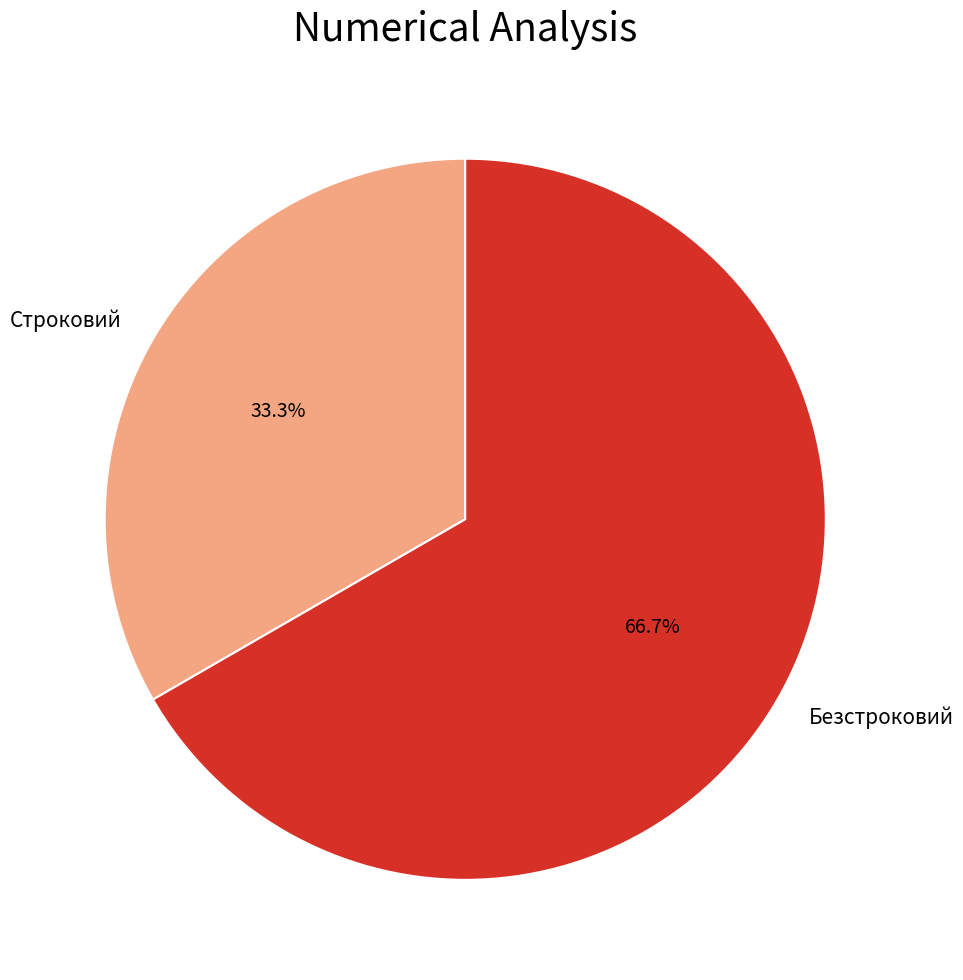

Approximately how many times larger is the value at Безстроковий compared to Строковий?

2.0